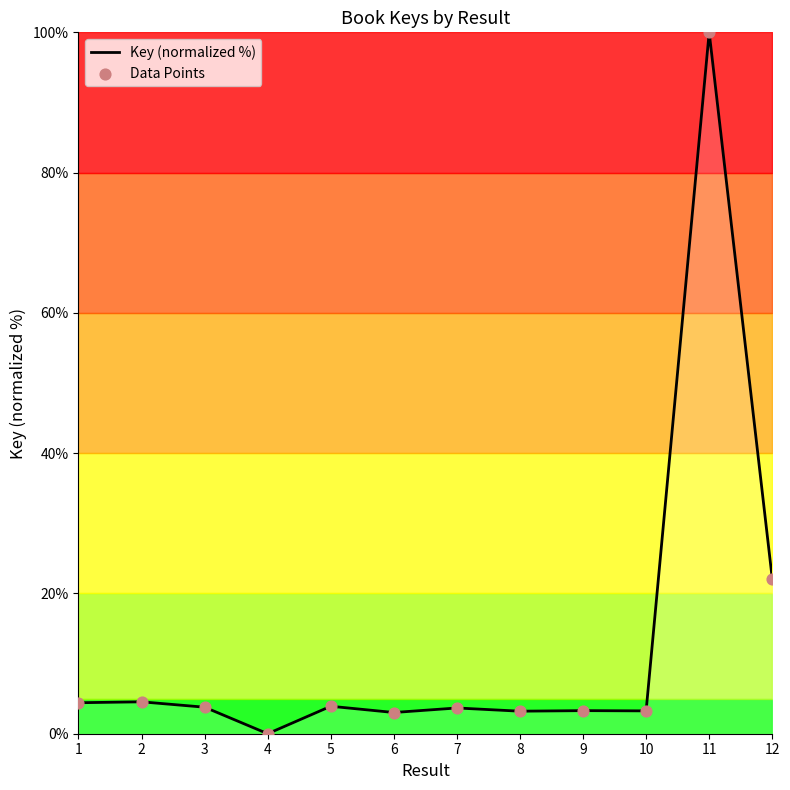

What is the ratio of the value at 11 to the value at 10?

30.7